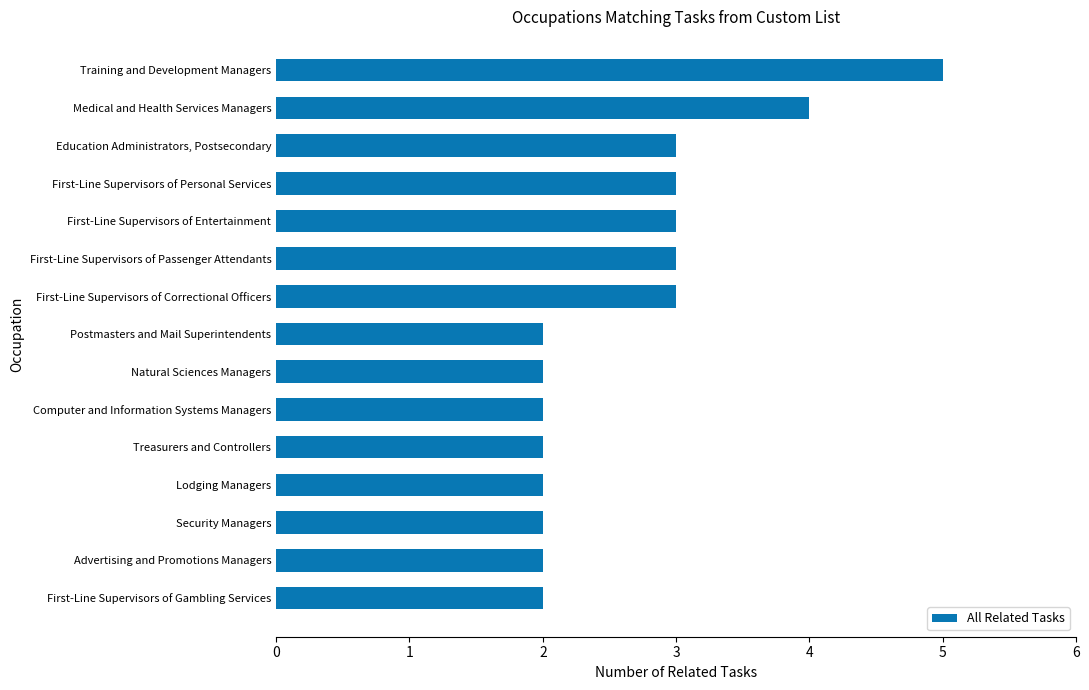

What is the difference between the maximum and minimum values?

3